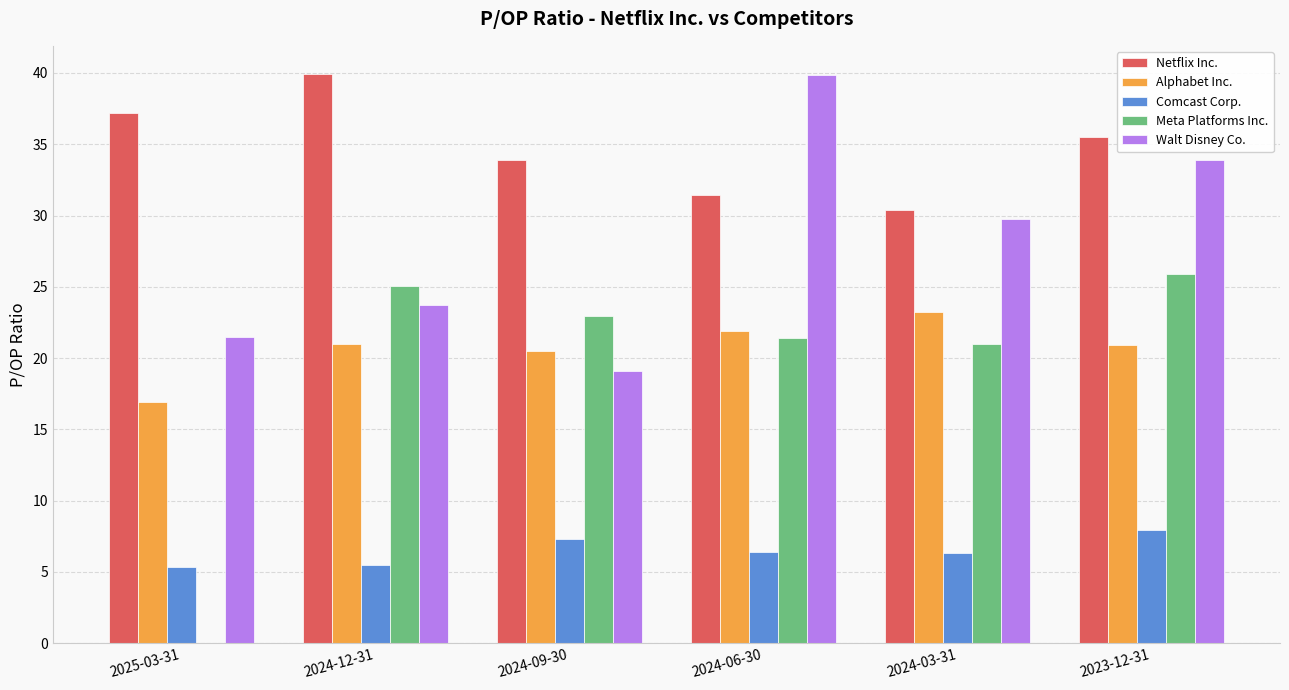

What is the maximum value shown in the chart?

39.9